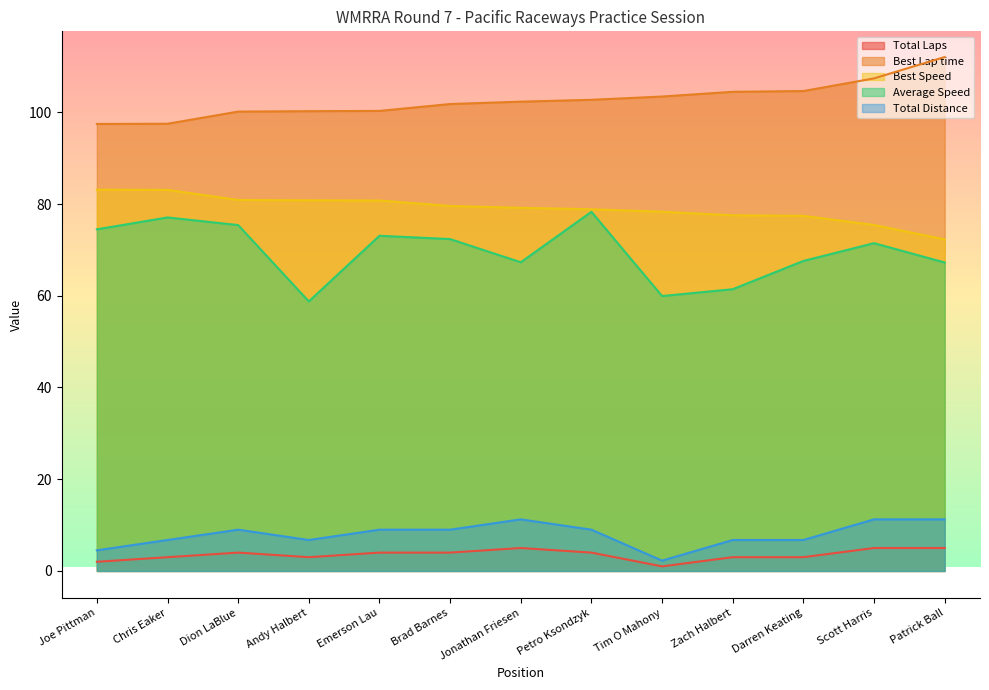

What is the difference between the maximum and minimum values in the Total Distance series?

9.0